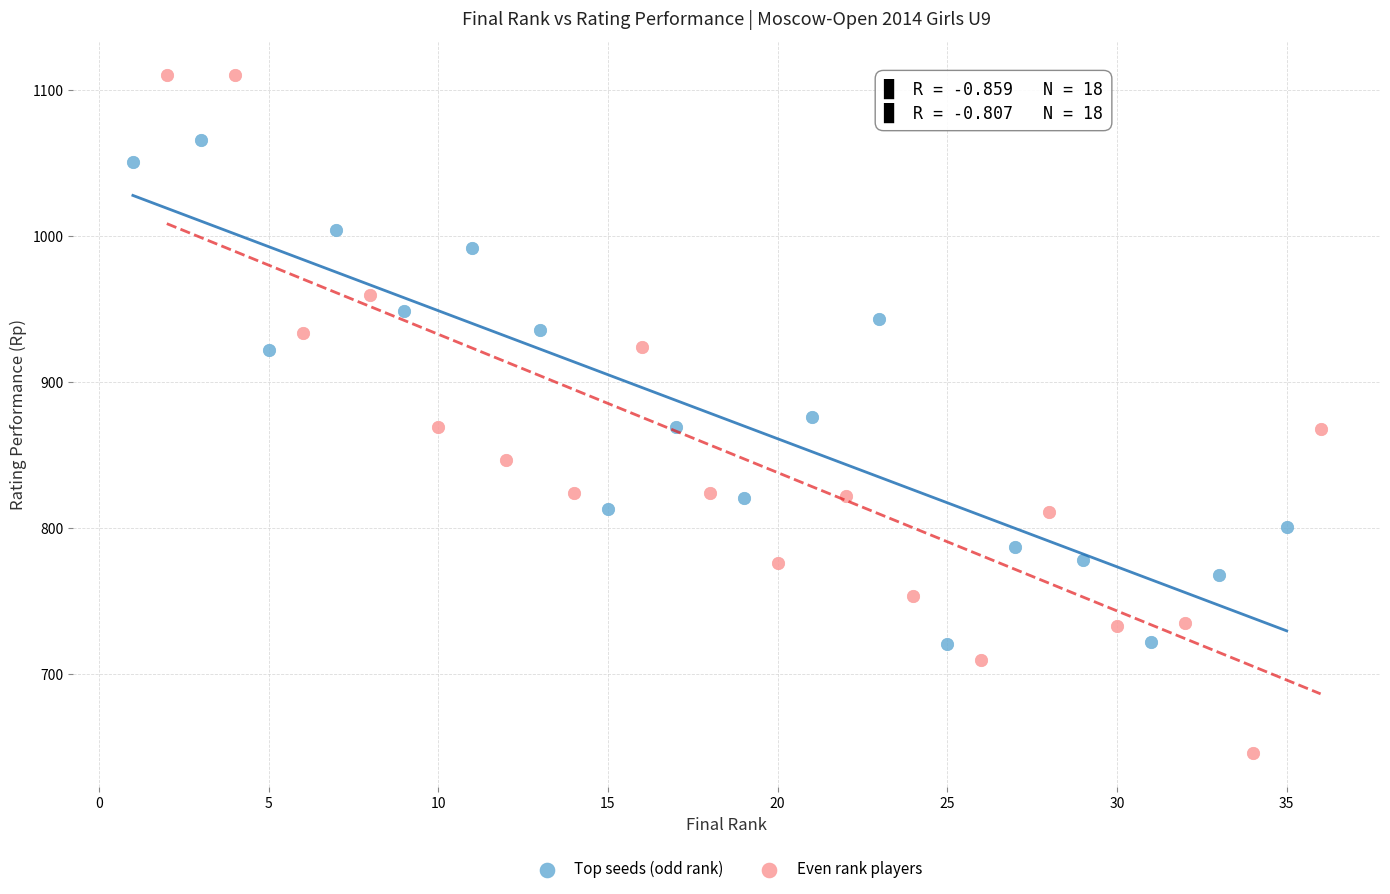

Which series has the widest spread of Y values?

Even rank players